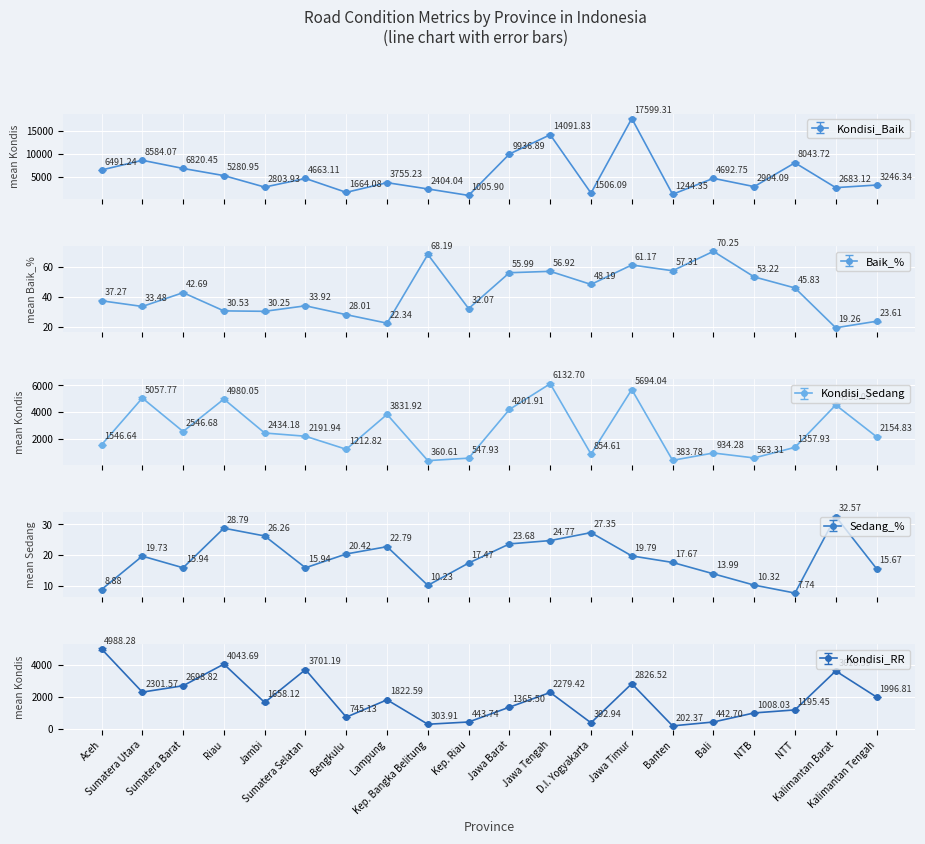

What is the smallest value displayed?

7.7